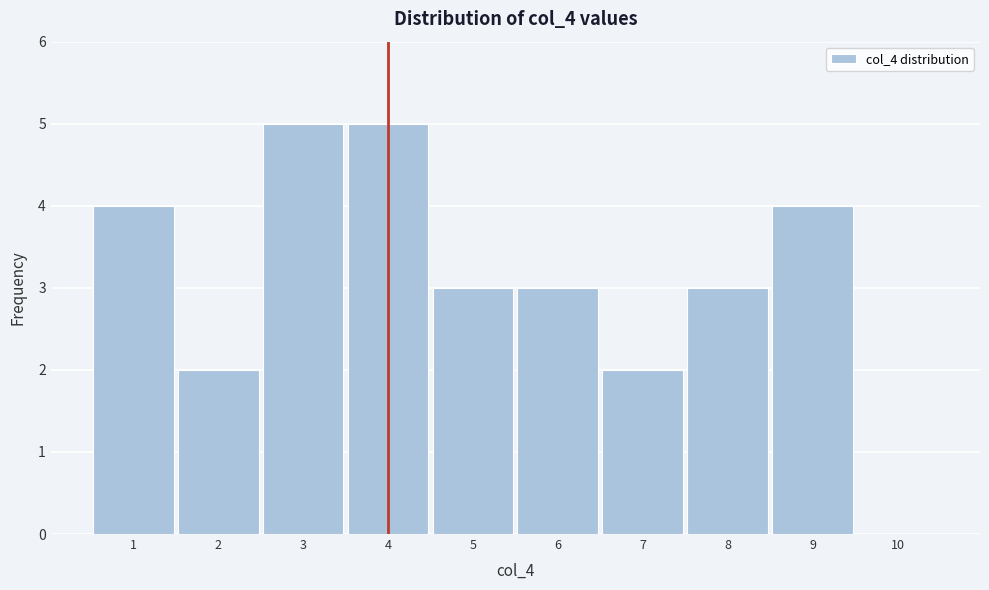

Reading left to right, list every bar in this chart as the range it spans on the x-axis followed by its height. The values are not printed on the chart, so give them approximately, as read against the axis.

0.5 to 1.5: 4
1.5 to 2.5: 2
2.5 to 3.5: 5
3.5 to 4.5: 5
4.5 to 5.5: 3
5.5 to 6.5: 3
6.5 to 7.5: 2
7.5 to 8.5: 3
8.5 to 9.5: 4
9.5 to 10.5: 0